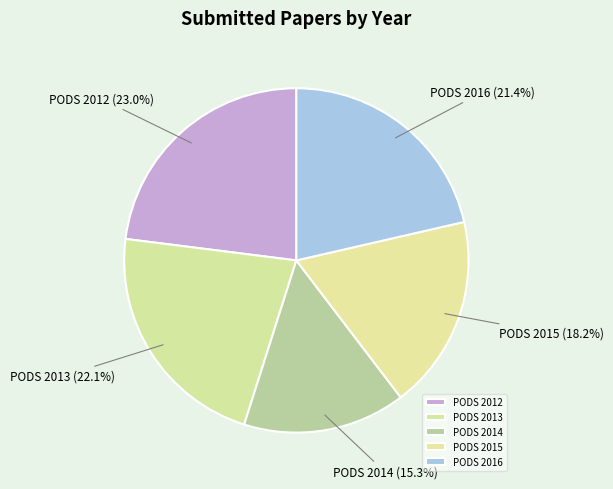

Rank the categories by value from highest to lowest.

PODS 2012, PODS 2013, PODS 2016, PODS 2015, PODS 2014